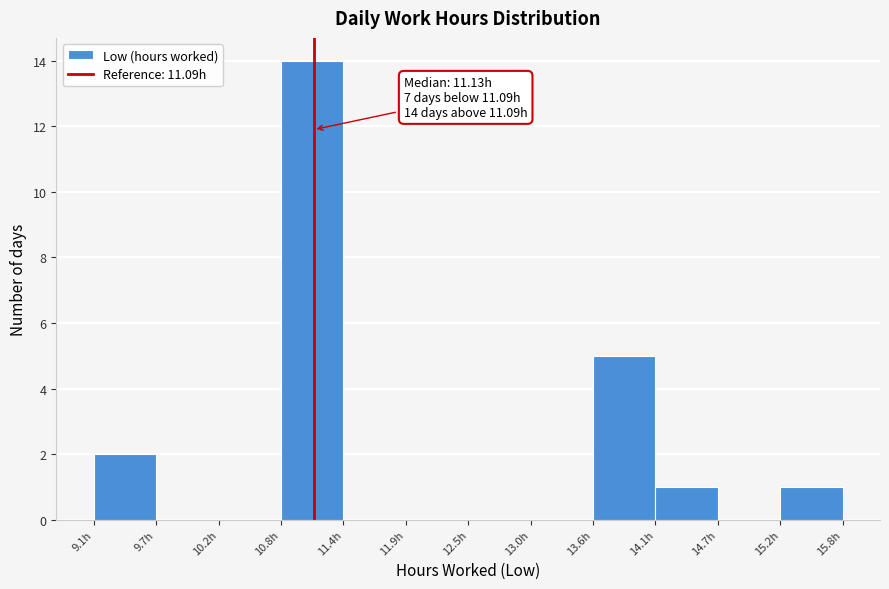

Over which range of the x-axis is the bar tallest?

10.8 to 11.4